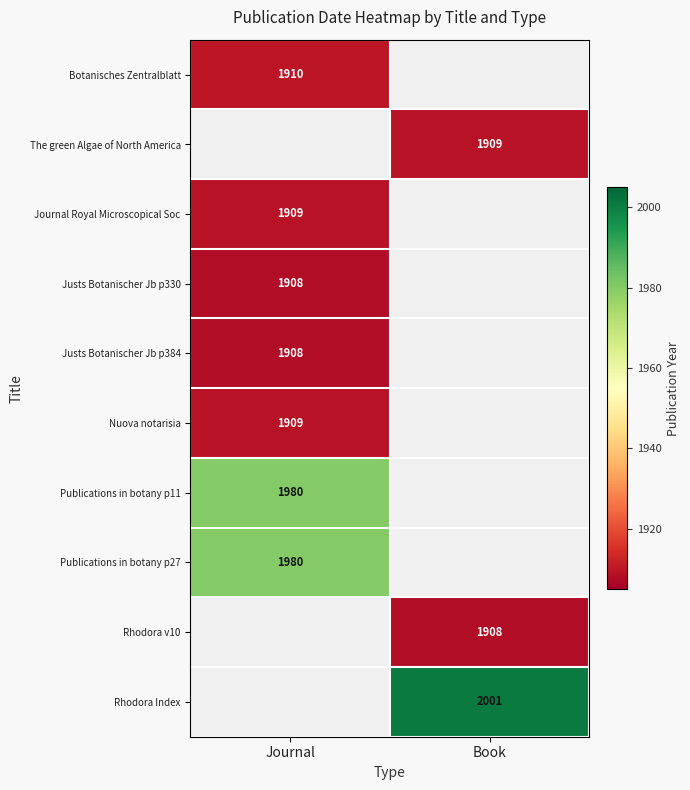

Which has a higher value, Book or Journal?

Journal